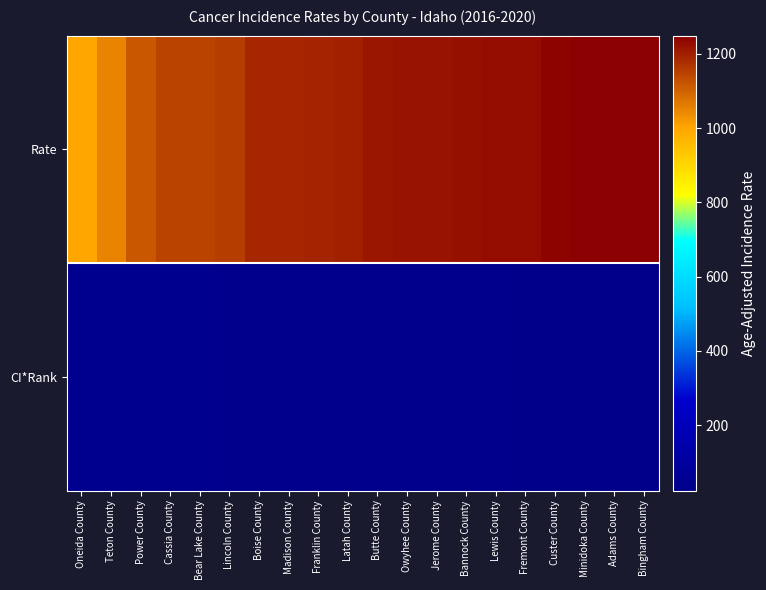

Reading left to right, list all the values displayed in this chart.

Rate: Oneida County=995.7	Teton County=1051.2	Power County=1117.2	Cassia County=1146.2	Bear Lake County=1148.4	Lincoln County=1154.4	Boise County=1188.8	Madison County=1190.8	Franklin County=1195.9	Latah County=1197.8	Butte County=1214.0	Owyhee County=1217.4	Jerome County=1219.7	Bannock County=1222.7	Lewis County=1228.0	Fremont County=1228.8	Custer County=1242.7	Minidoka County=1245.7	Adams County=1247.5	Bingham County=1249.0
CI*Rank: Oneida County=43.0	Teton County=42.0	Power County=41.0	Cassia County=40.0	Bear Lake County=39.0	Lincoln County=38.0	Boise County=37.0	Madison County=36.0	Franklin County=35.0	Latah County=34.0	Butte County=33.0	Owyhee County=32.0	Jerome County=31.0	Bannock County=30.0	Lewis County=29.0	Fremont County=28.0	Custer County=27.0	Minidoka County=26.0	Adams County=25.0	Bingham County=24.0